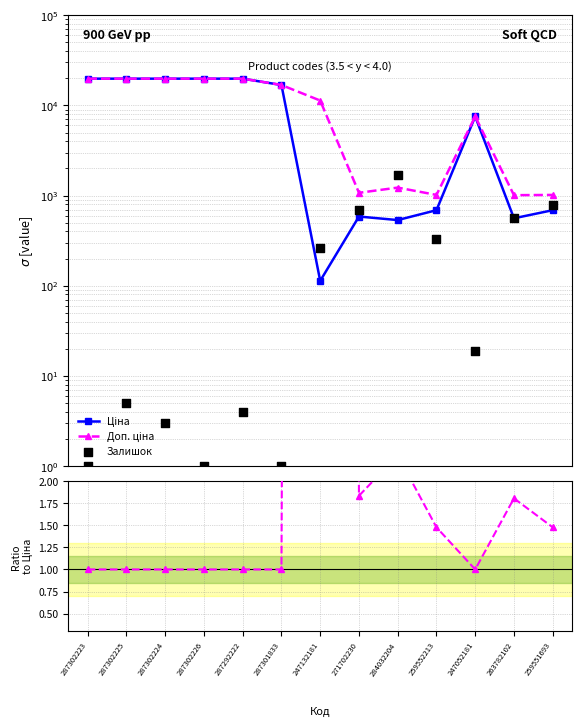

At which category is the sum across all series the highest?

287302225